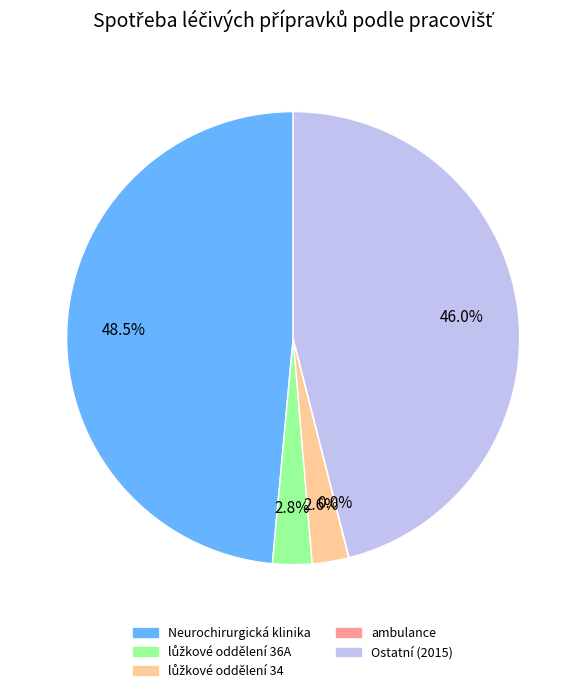

Does any single category account for the majority?

No